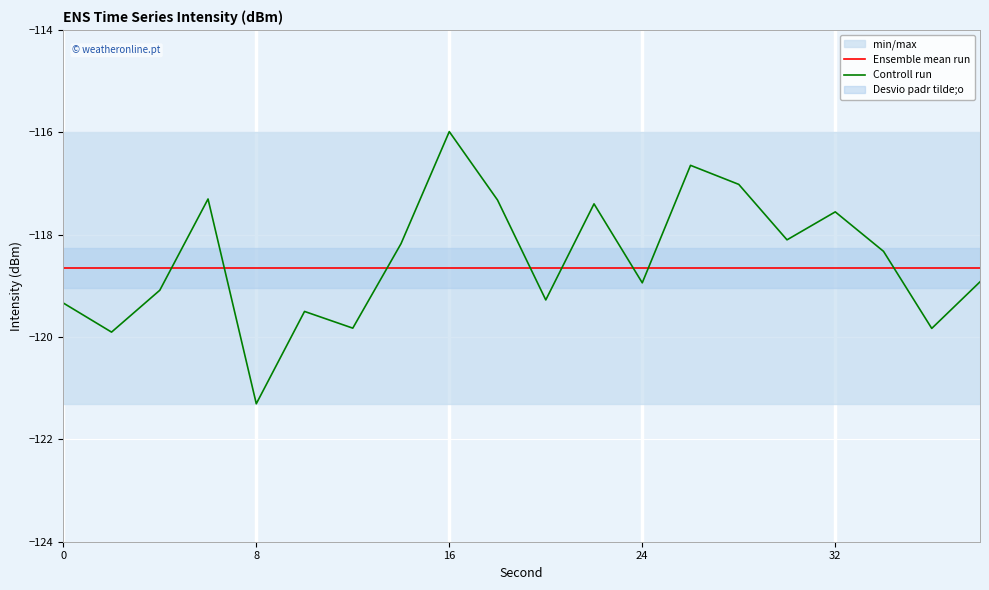

Which category has the lowest value in the Controll run series?

8